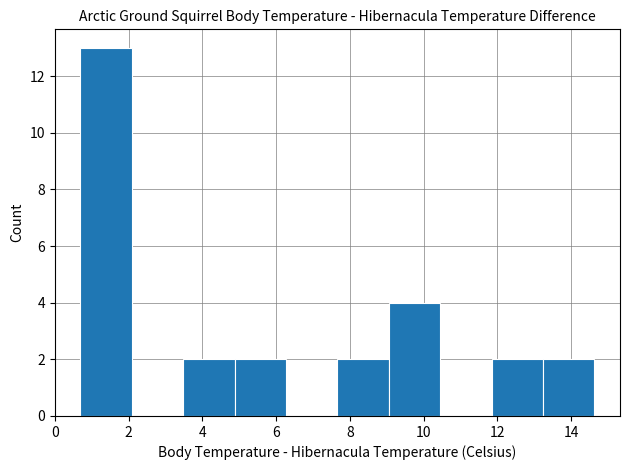

Reading left to right, transcribe this chart: for each bar, give the range it covers on the x-axis and its height. Neither the bar edges nor the heights are printed on the chart, so give them approximately, as read against the axes.

0.6 to 2.0: 13
2.0 to 3.4: 0
3.4 to 4.8: 2
4.8 to 6.2: 2
6.2 to 7.6: 0
7.6 to 9.0: 2
9.0 to 10.4: 4
10.4 to 11.8: 0
11.8 to 13.2: 2
13.2 to 14.6: 2